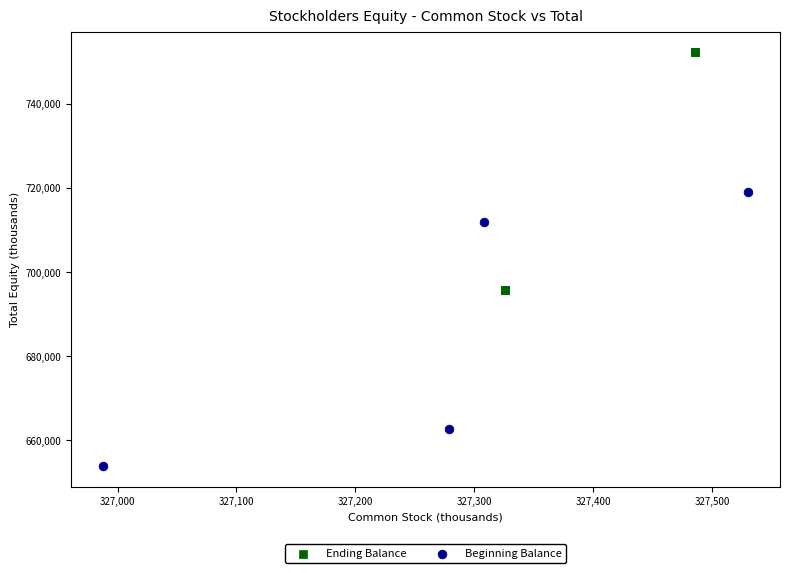

Which series reaches the minimum Y coordinate?

Beginning Balance